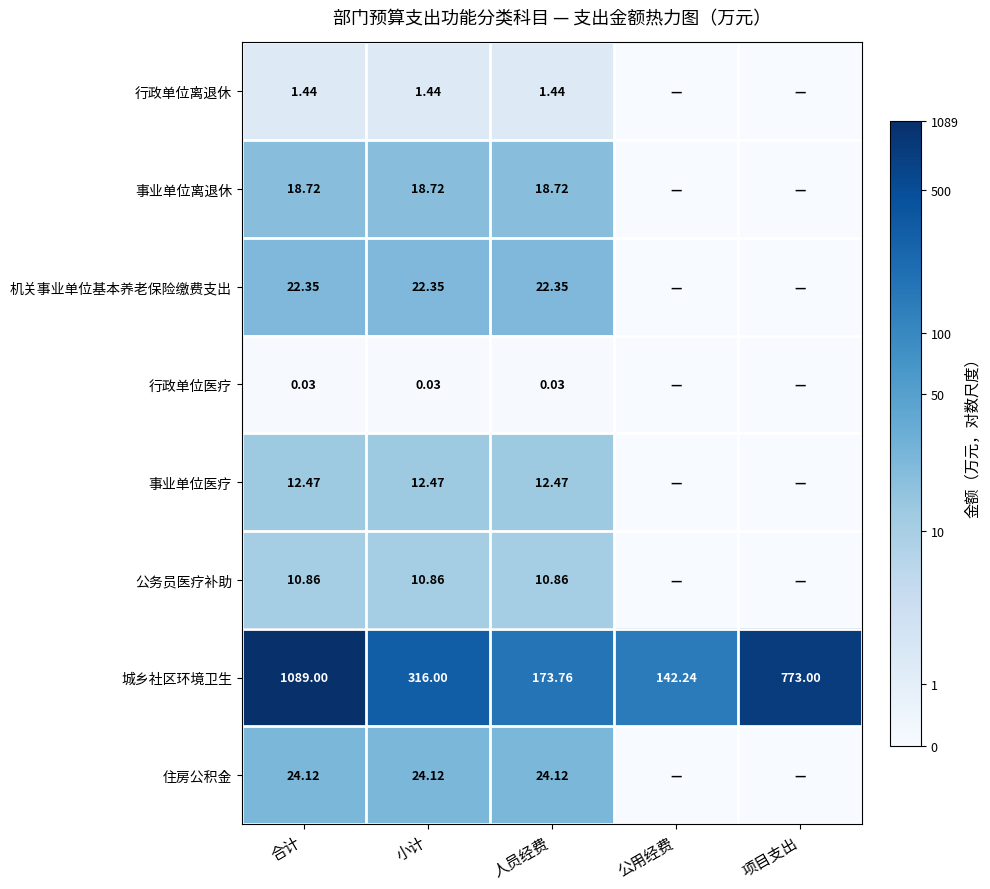

Rank the series at 合计 from highest to lowest value.

城乡社区环境卫生, 住房公积金, 机关事业单位基本养老保险缴费支出, 事业单位离退休, 事业单位医疗, 公务员医疗补助, 行政单位离退休, 行政单位医疗